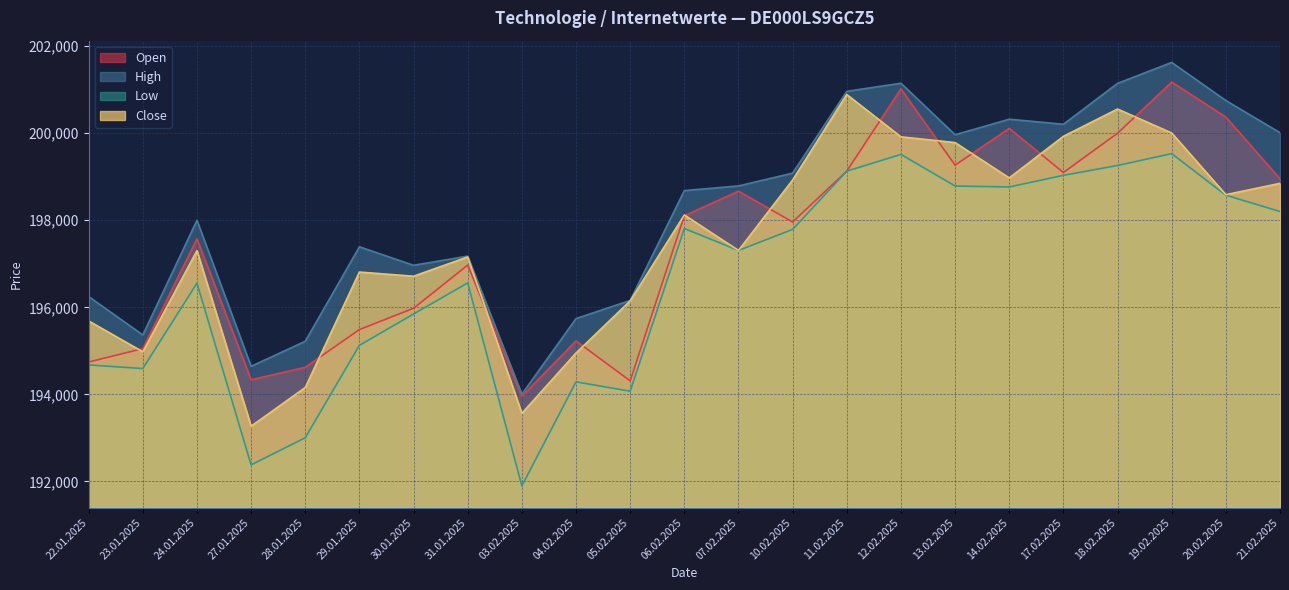

How many lines are shown in the chart?

4